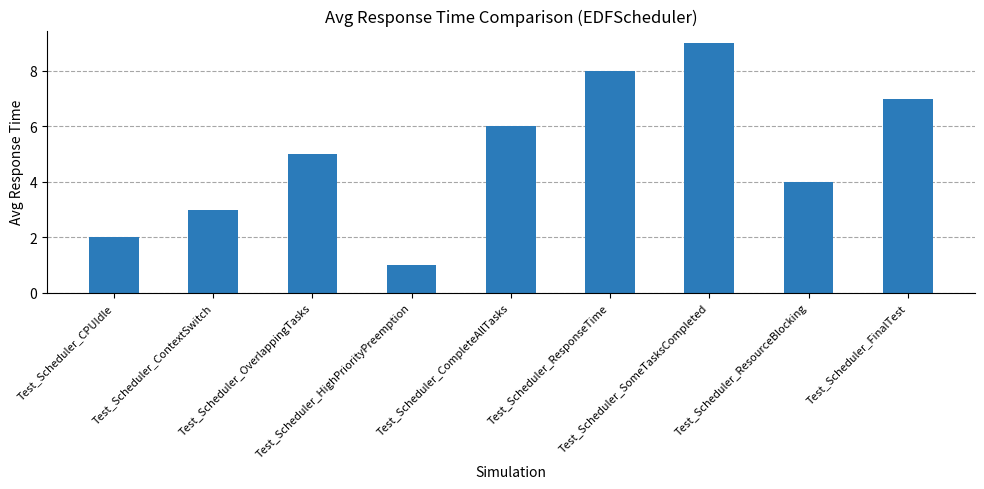

How many categories are shown in the chart?

9